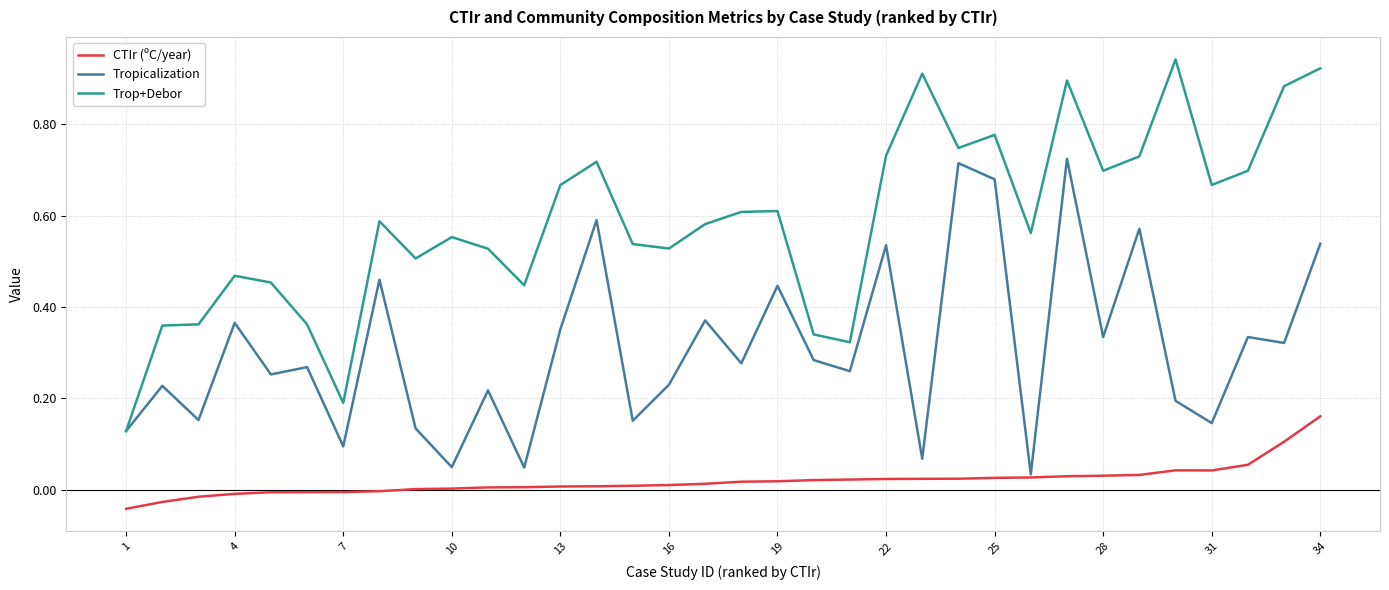

Which series has the widest spread of values?

Trop+Debor